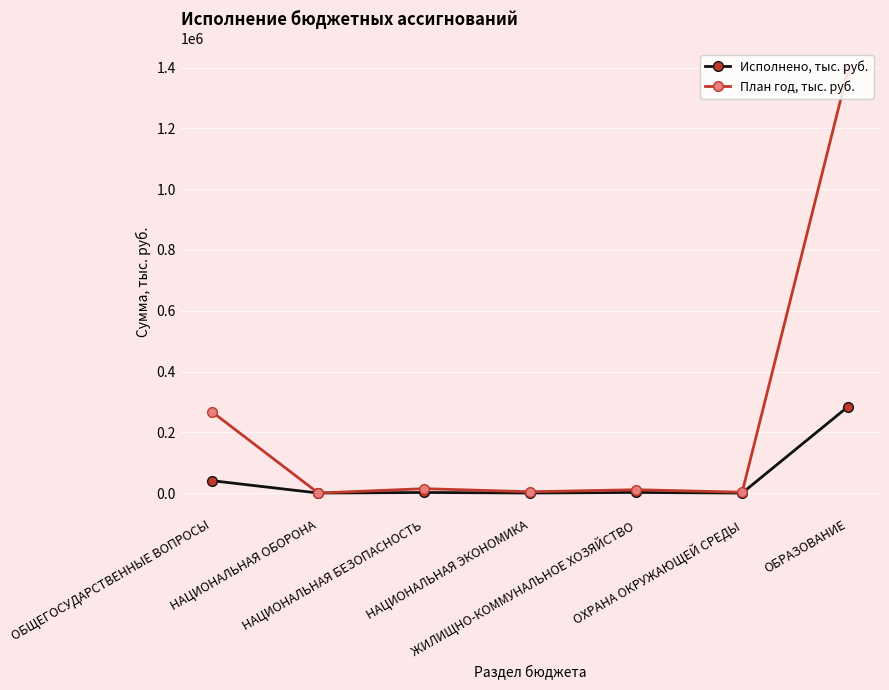

True or false: Исполнено, тыс. руб. has more than 0 interior local peaks.

True